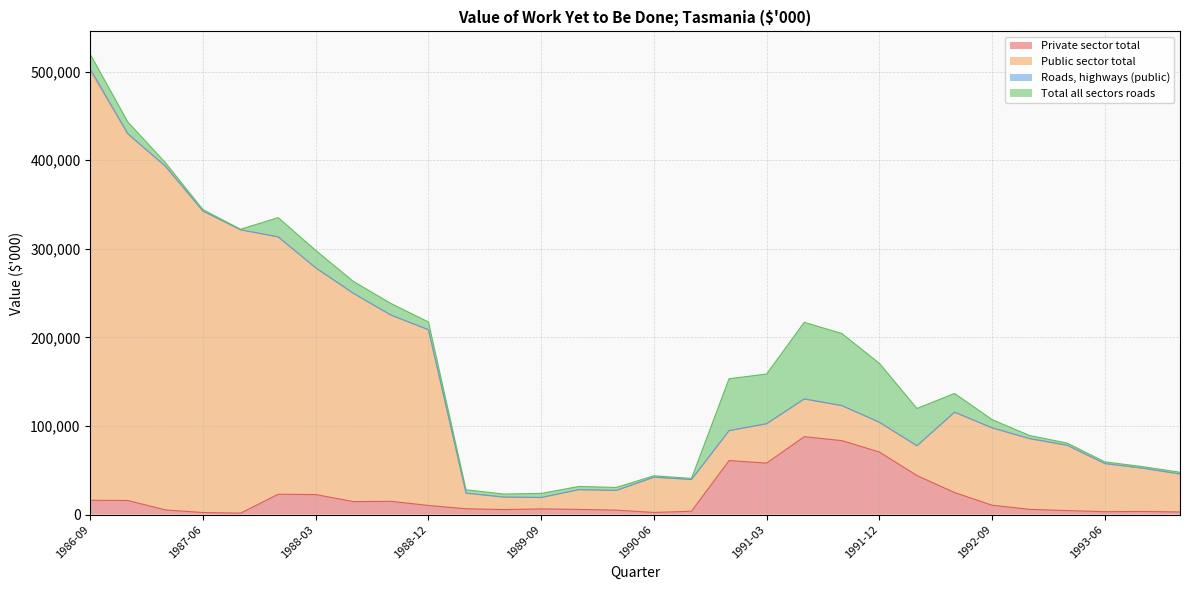

Which label corresponds to the largest value in the chart?

1986-09